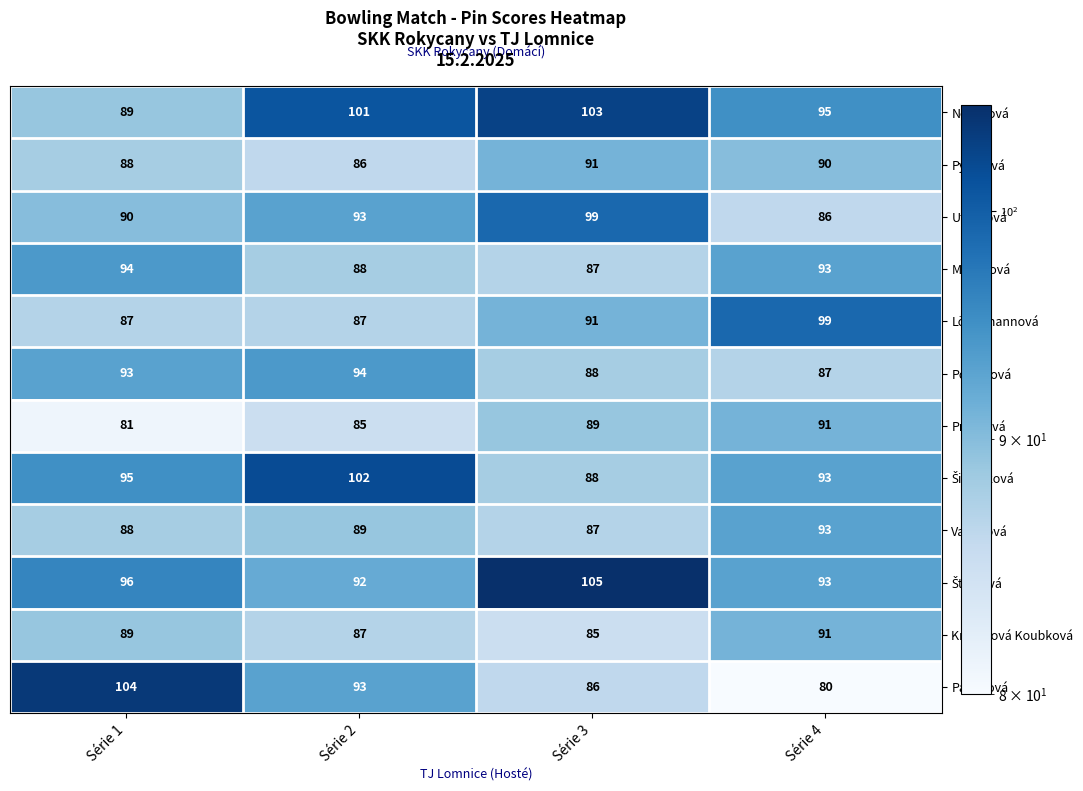

What is the total value across all series at Série 2?

1097